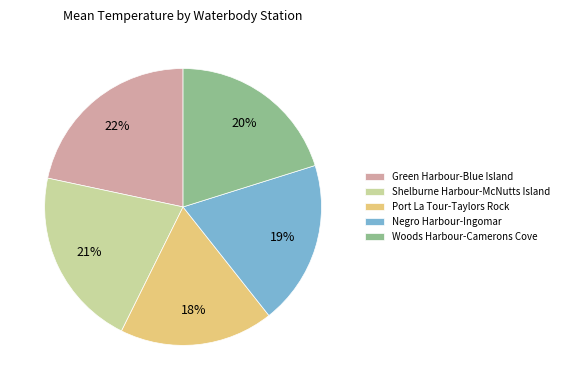

Which has a higher value, Shelburne Harbour-McNutts Island or Woods Harbour-Camerons Cove?

Shelburne Harbour-McNutts Island